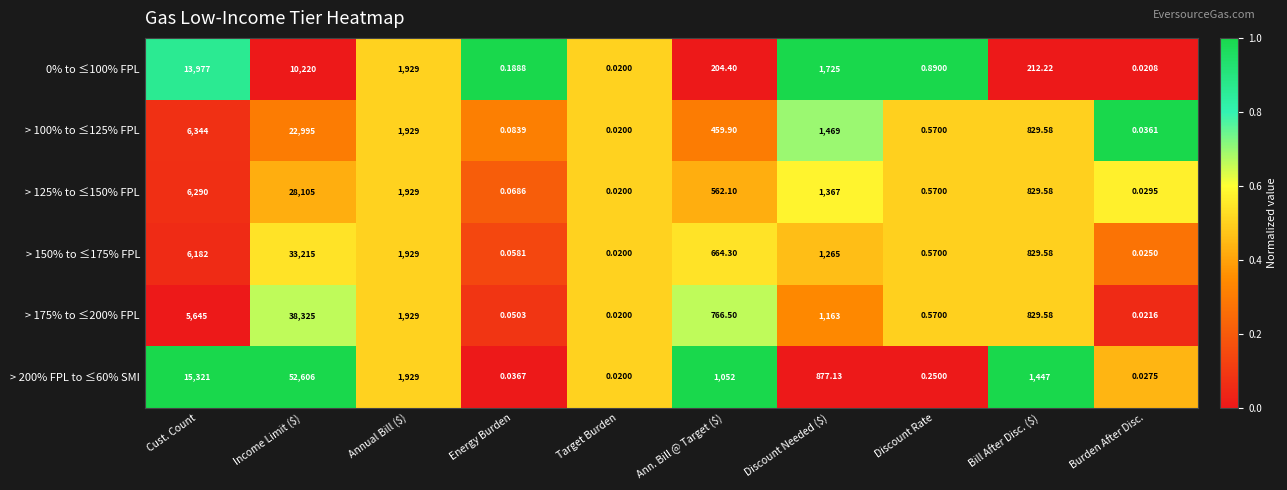

Count the number of categories in the chart.

10